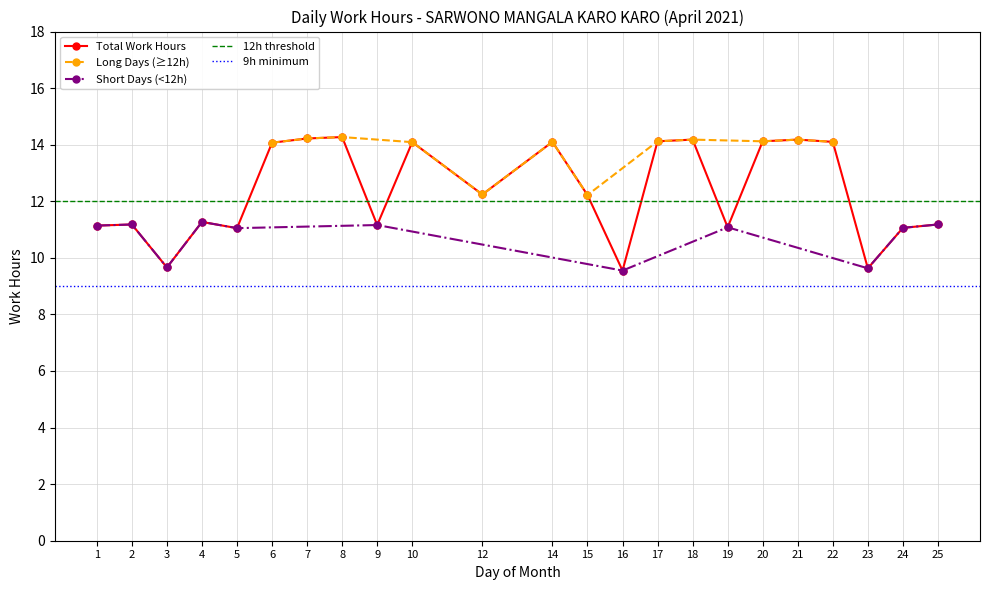

Where is the first local minimum?

3